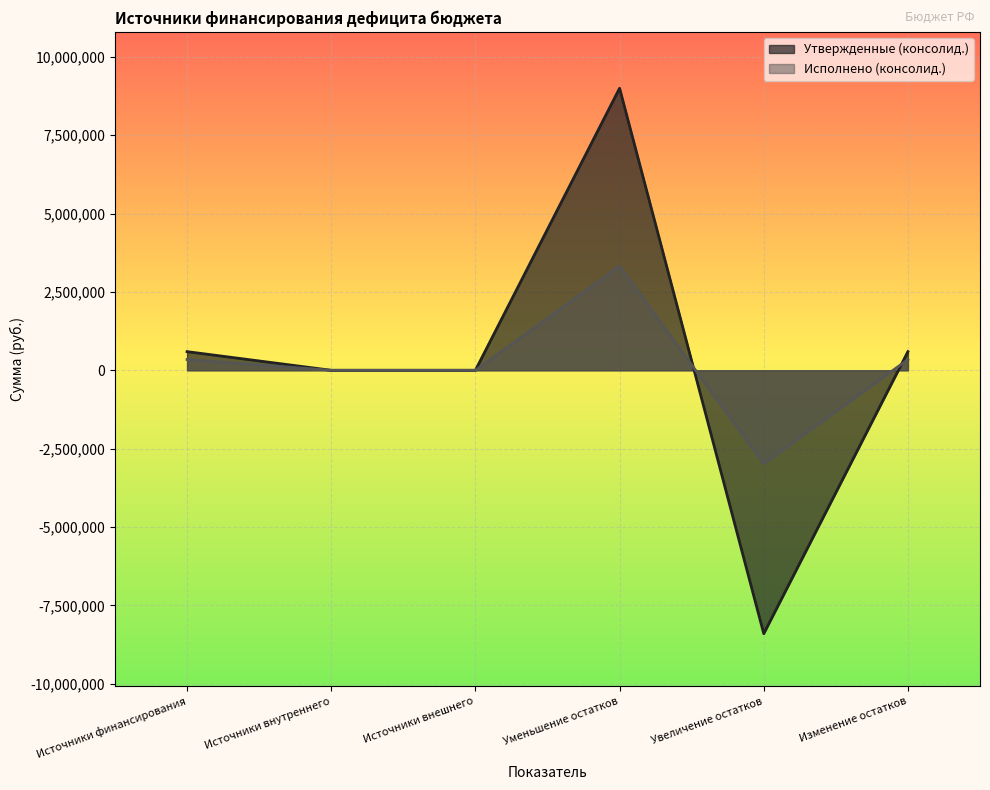

What is the spread (max minus min) of values at Уменьшение остатков?

5678697.5